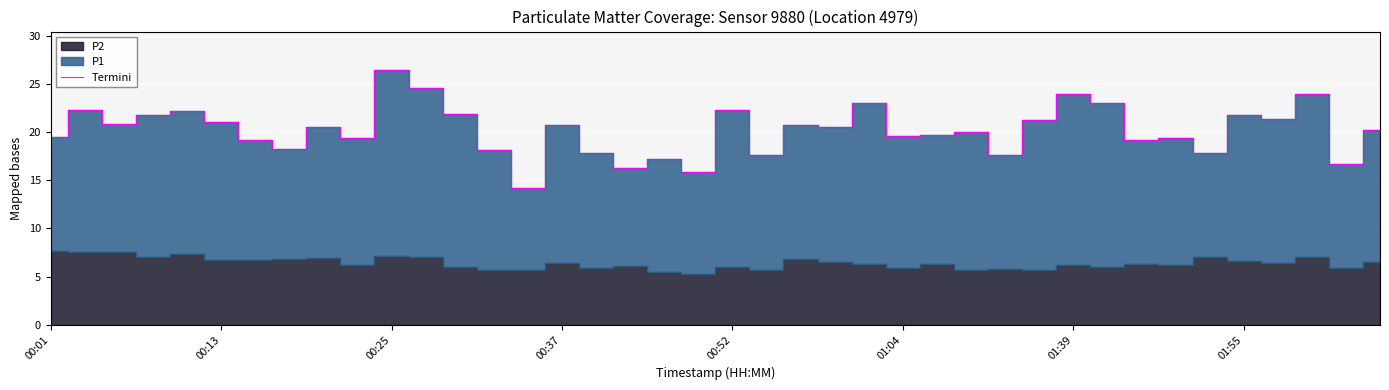

What is the maximum value for Termini?

26.5